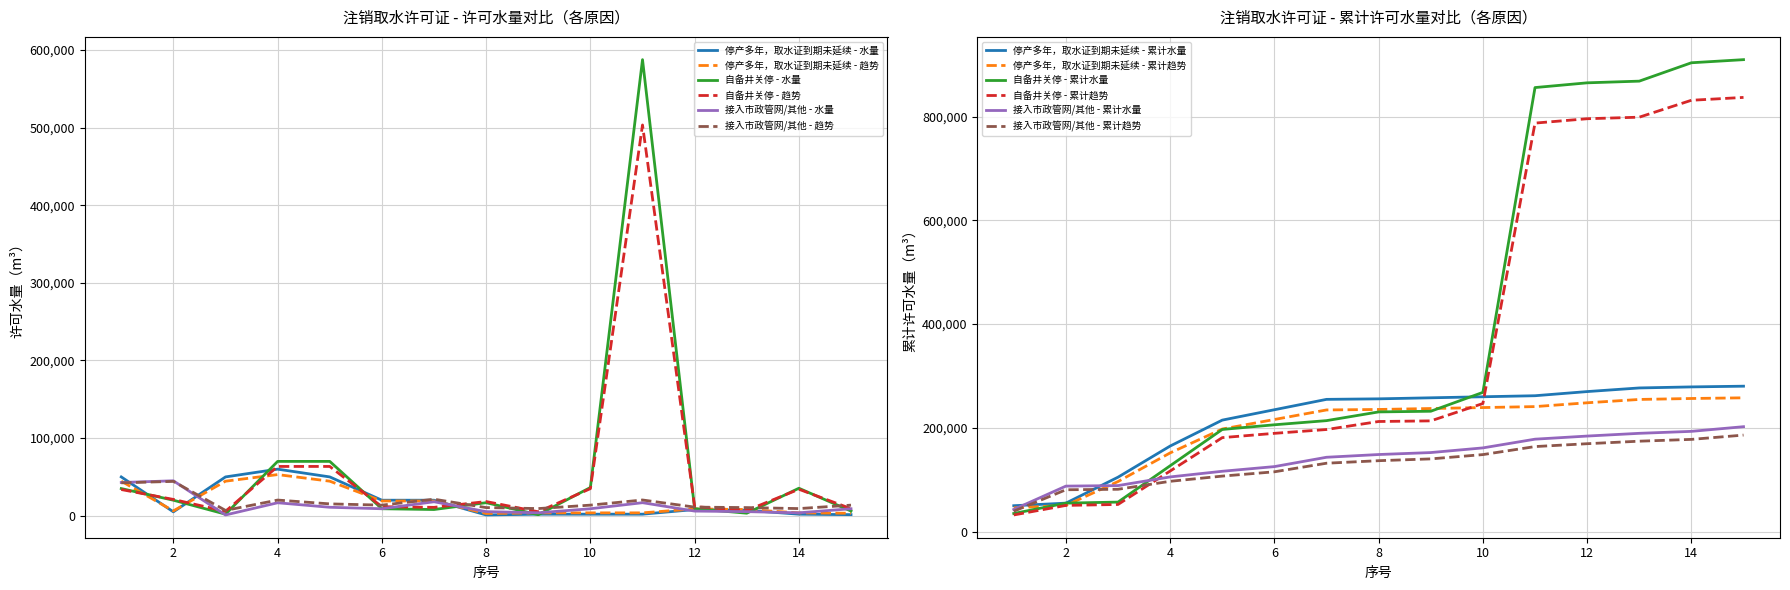

The value of 接入市政管网/其他 at 9 is 5062.3. True or false?

False